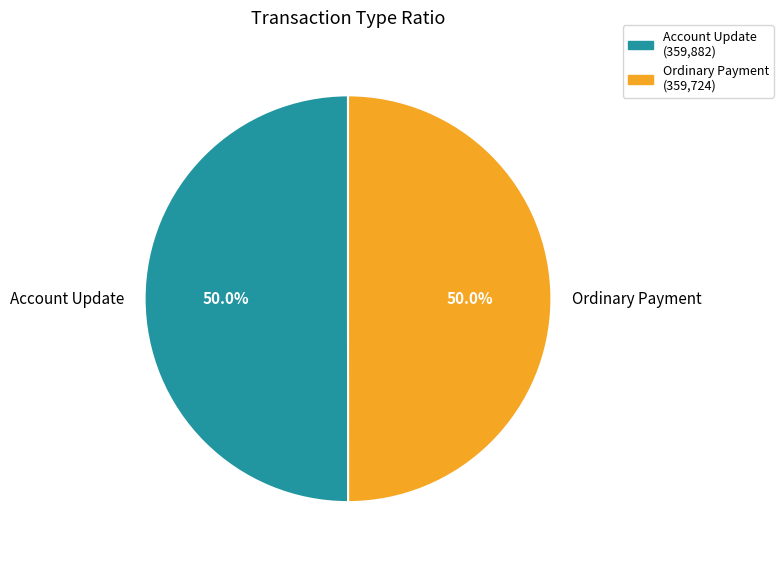

Approximately how many times larger is the value at Ordinary Payment compared to Account Update?

1.0